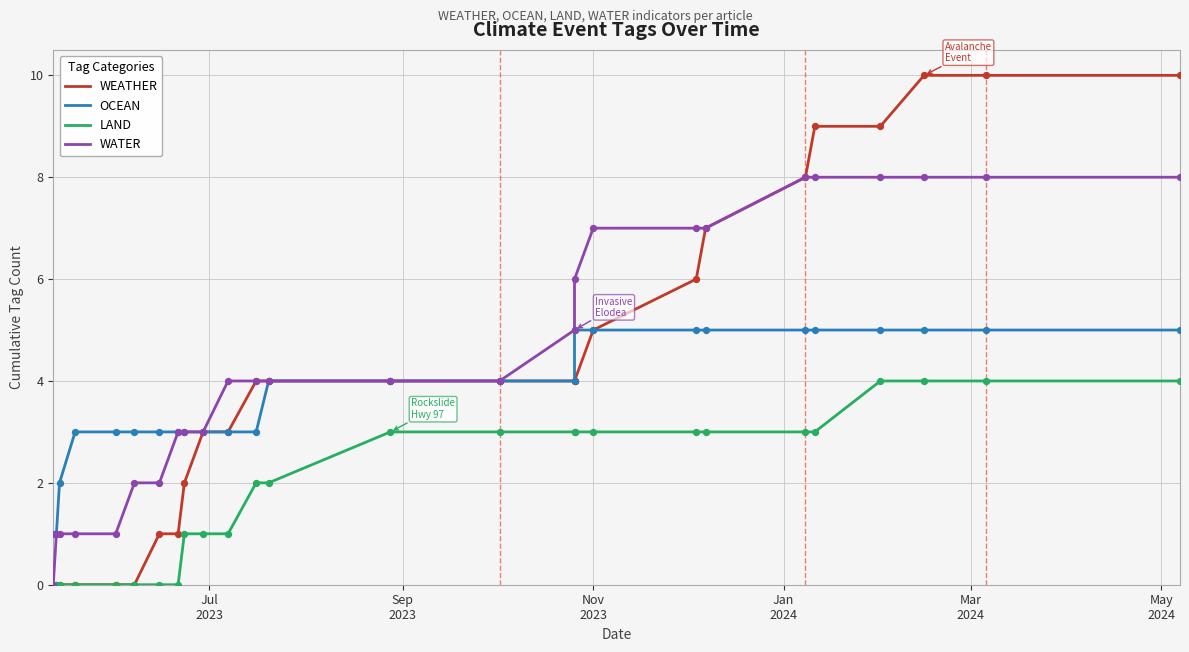

Which series contains the lowest Y value?

WEATHER